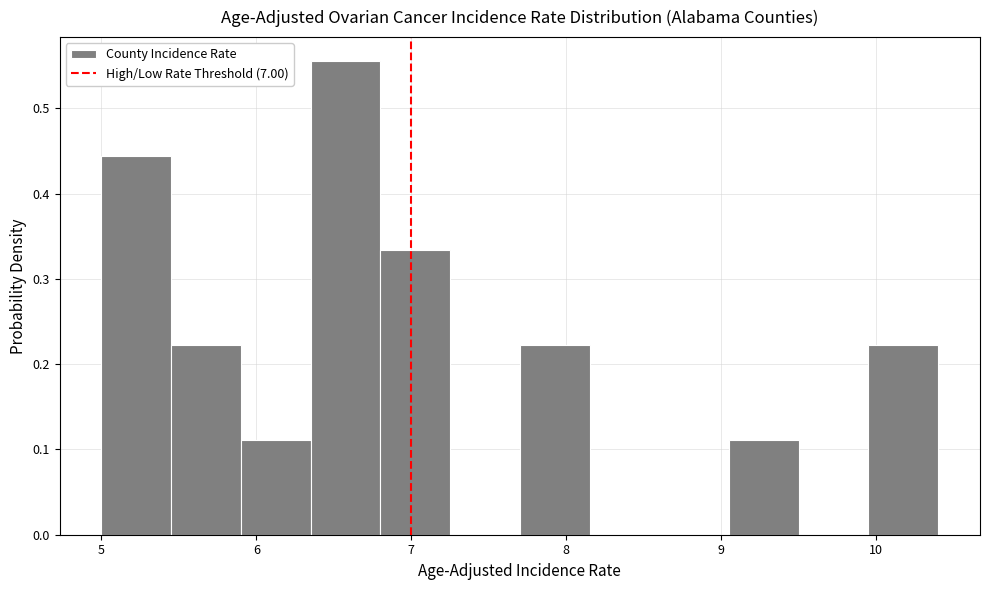

Over which range of the x-axis is the bar tallest?

6.35 to 6.80